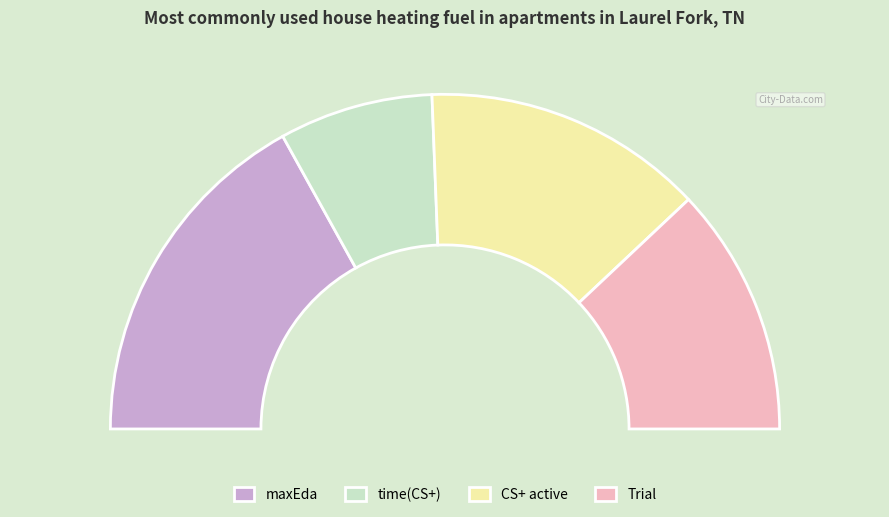

What is the largest slice in the pie chart?

maxEda